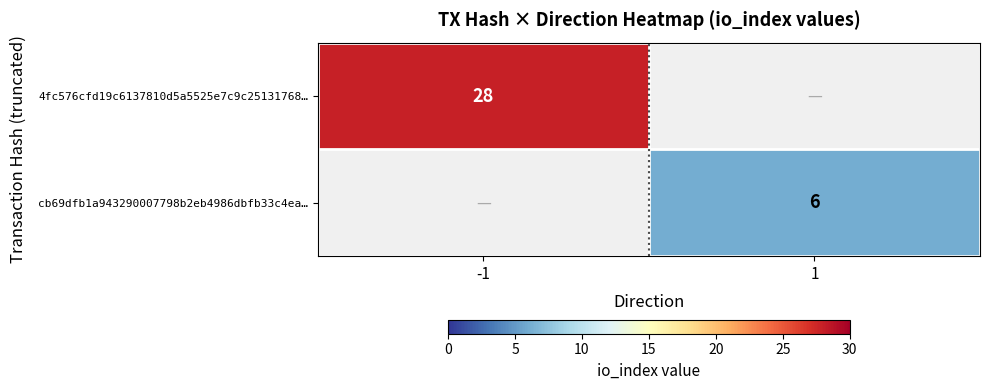

Is it true that cb69dfb1a943290007798b2eb4986dbfb33c4ea… equals 6 at 1?

True